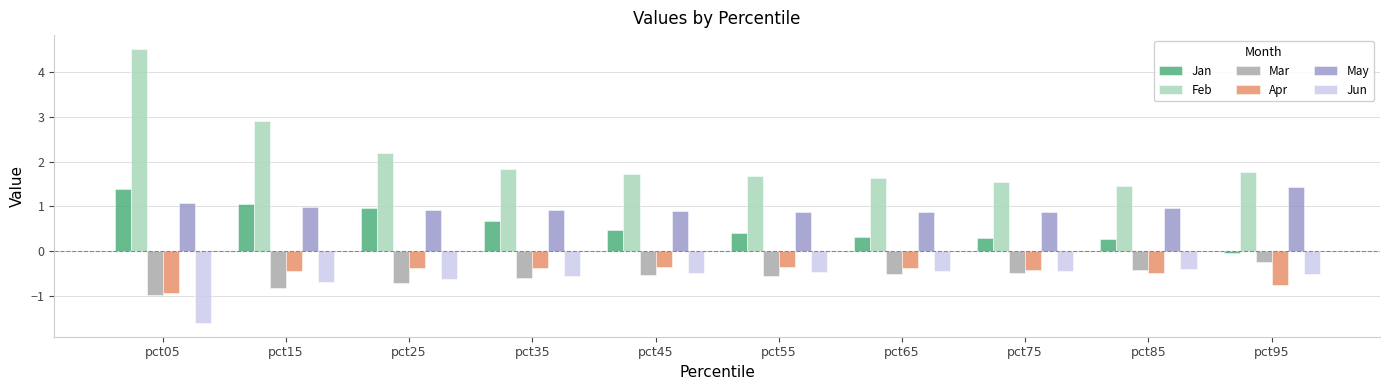

Which category has the lowest value in the Jan series?

pct95